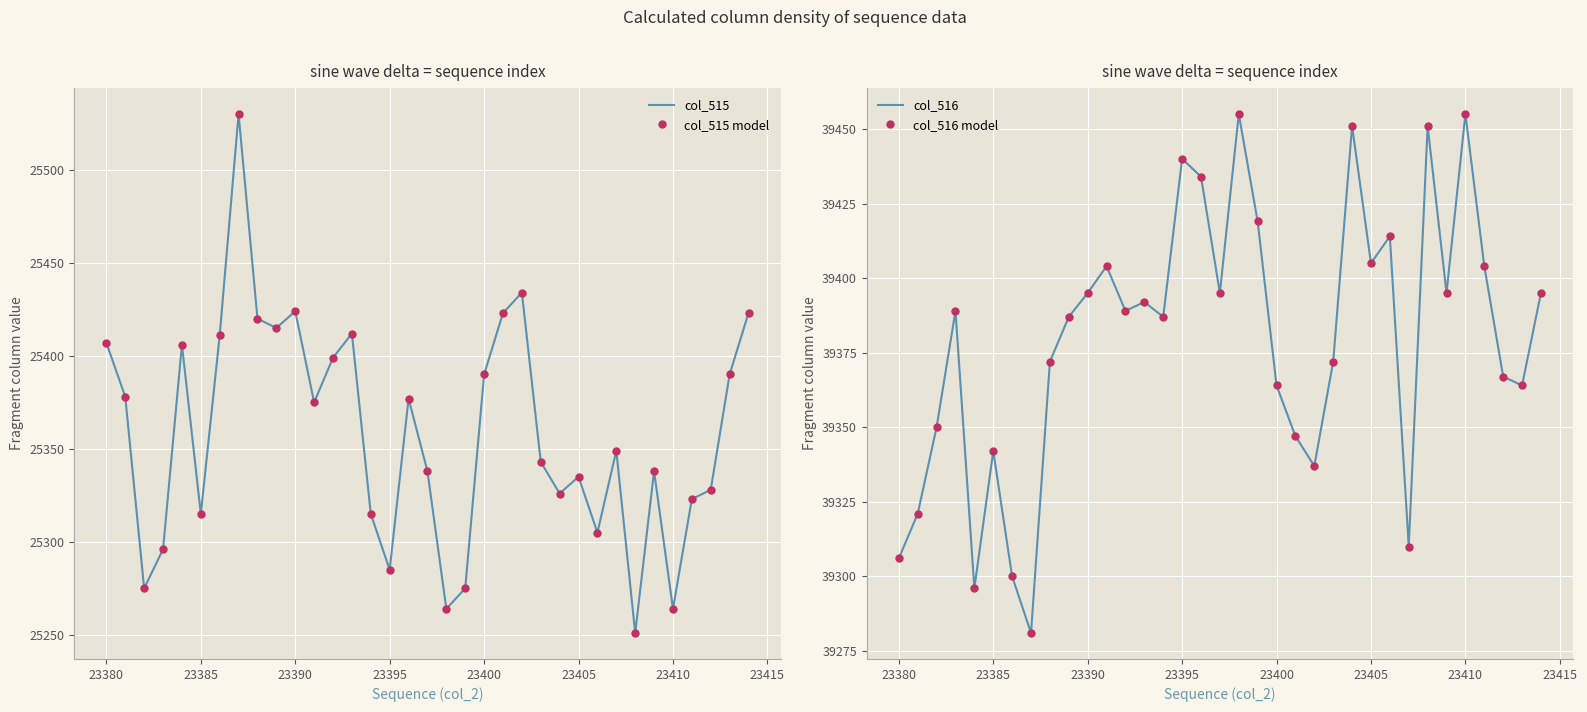

How many lines are shown in the chart?

4